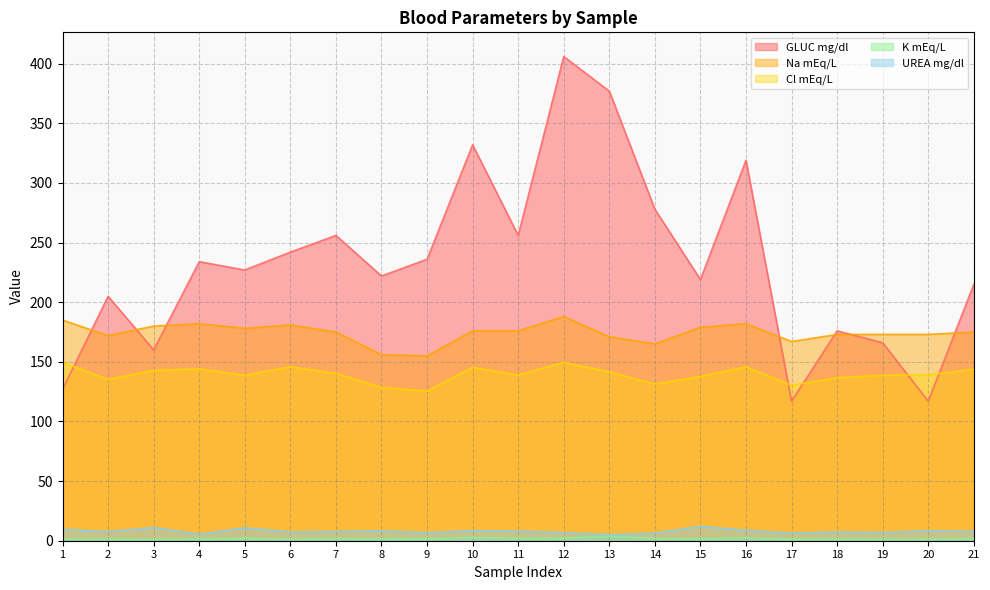

Which category has the lowest value in the Na mEq/L series?

9